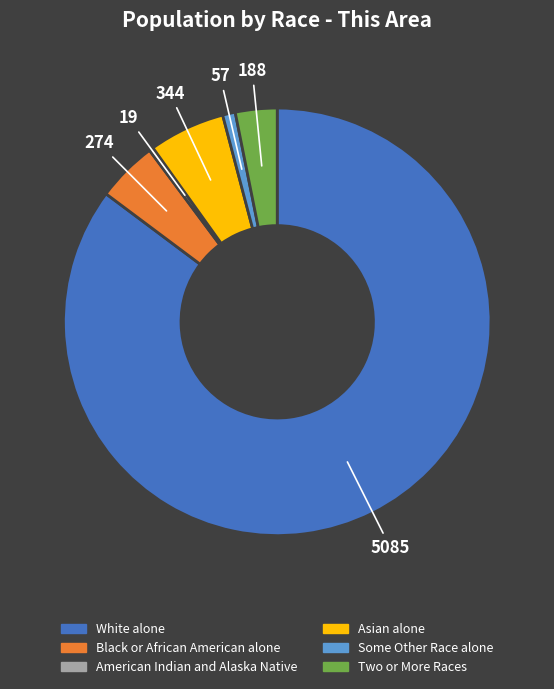

Combined, do Asian alone and Some Other Race alone account for over 50%?

No